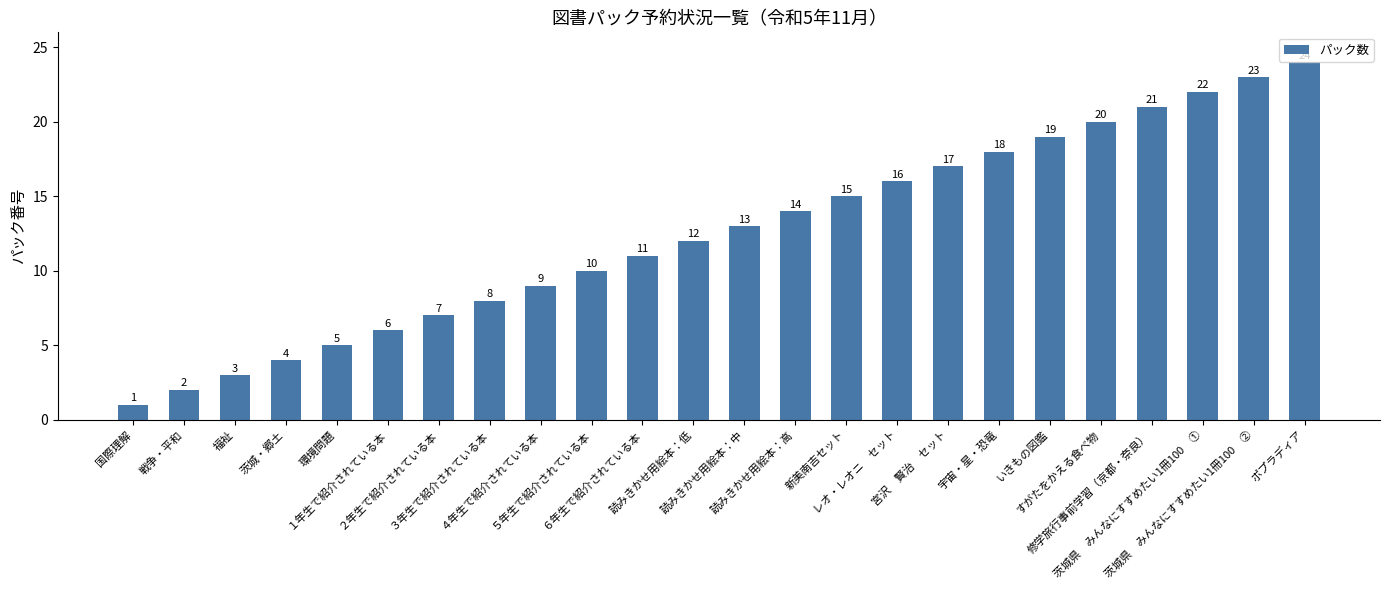

True or false: the data shows 24 at ポプラディア.

True